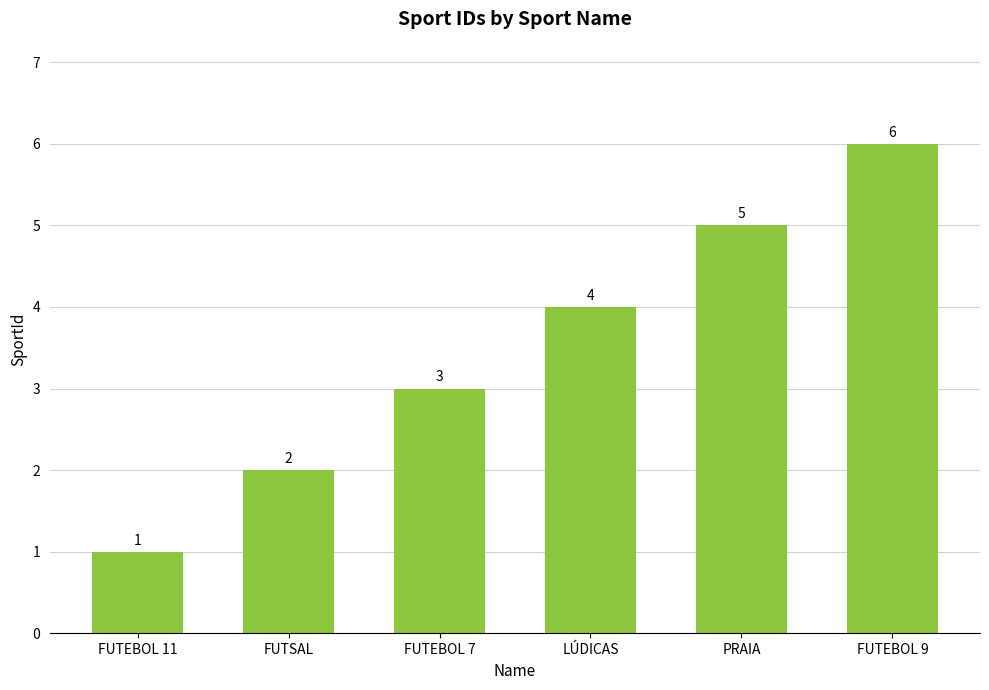

Reading right to left, extract all data points from this chart.

FUTEBOL 9=6	PRAIA=5	LÚDICAS=4	FUTEBOL 7=3	FUTSAL=2	FUTEBOL 11=1